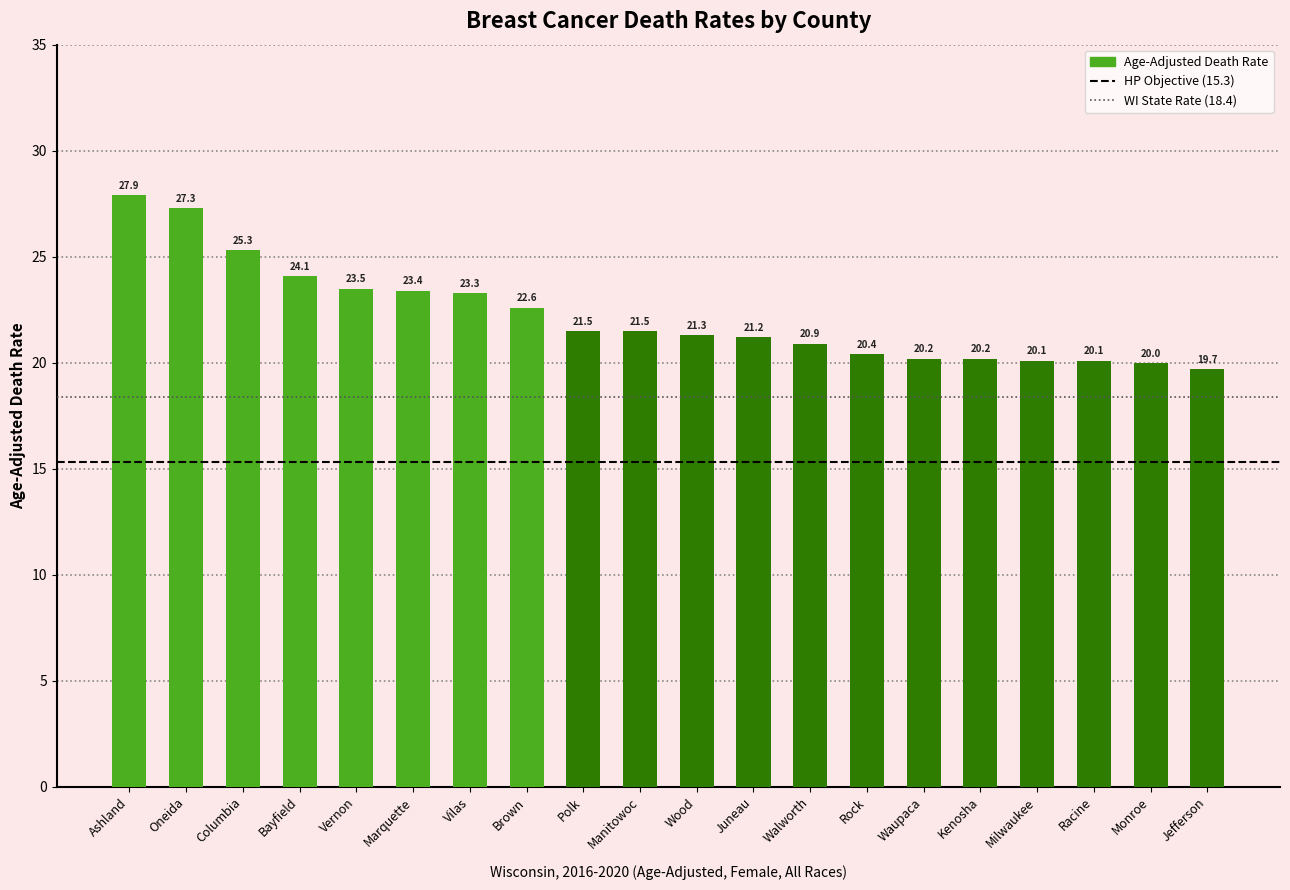

What is the value of the 17th bar from the left?

20.1